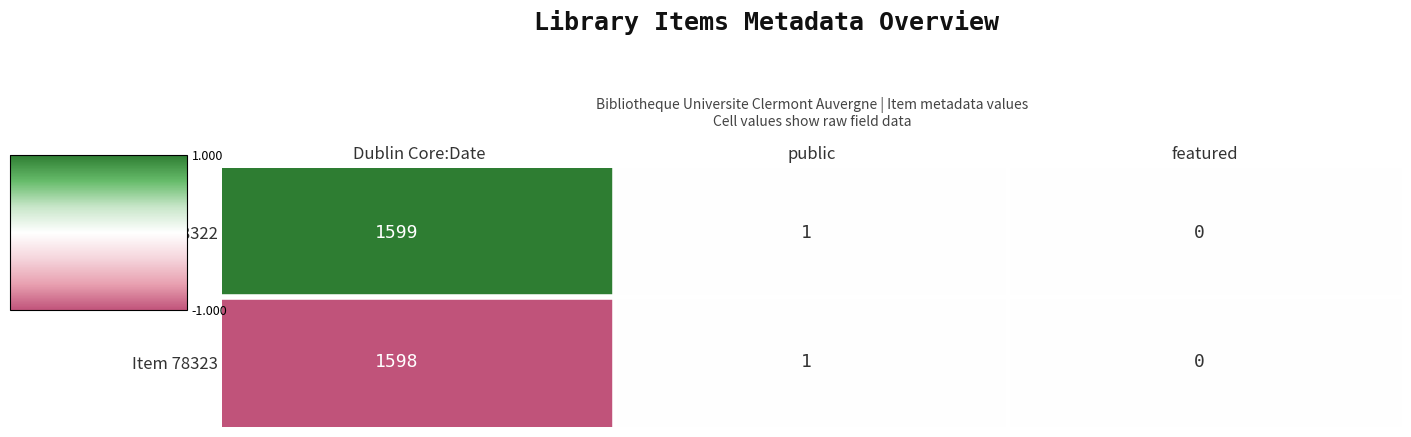

Which series has the largest total across all categories?

Item 78322